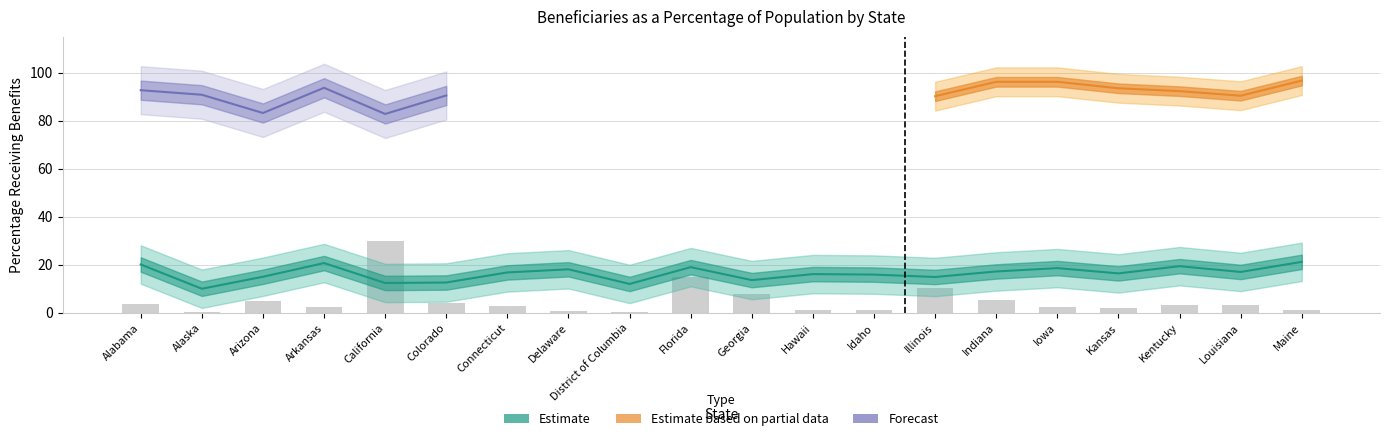

What is the value of the 2nd bar from the left?

0.6